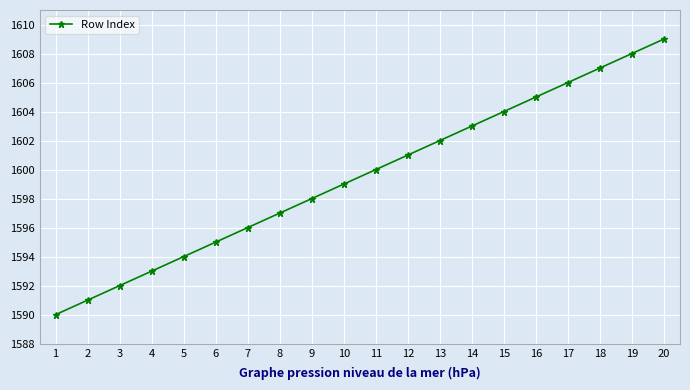

Reading right to left, extract all data points from this chart.

20=1609	19=1608	18=1607	17=1606	16=1605	15=1604	14=1603	13=1602	12=1601	11=1600	10=1599	9=1598	8=1597	7=1596	6=1595	5=1594	4=1593	3=1592	2=1591	1=1590